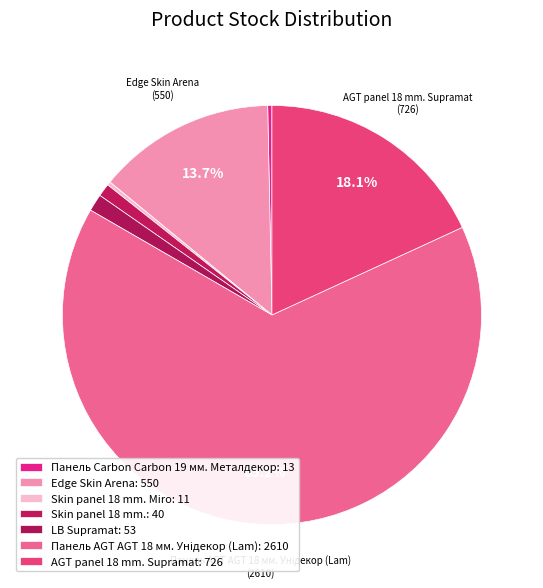

What is the smallest slice in the pie chart?

Skin panel 18 mm. Miro